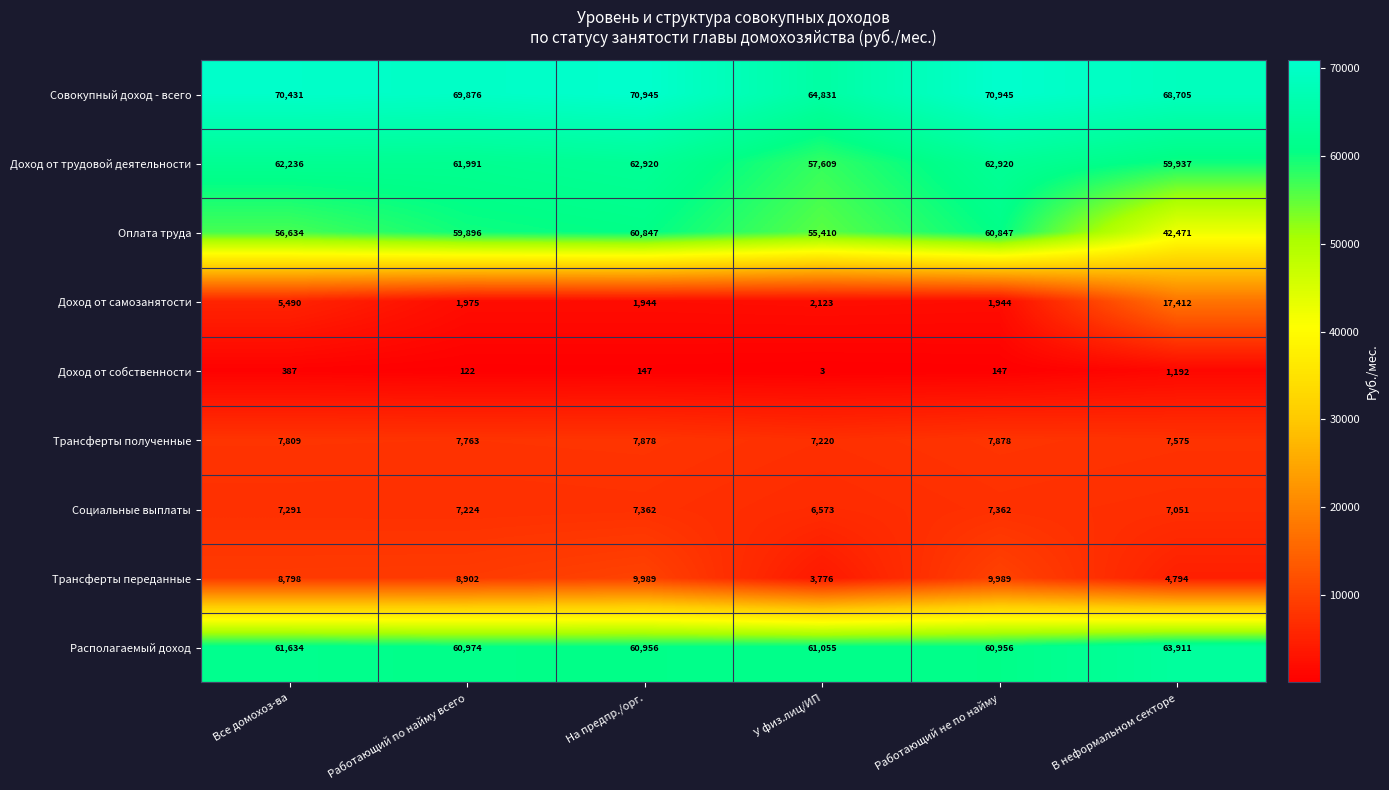

How many data points does each series have?

6